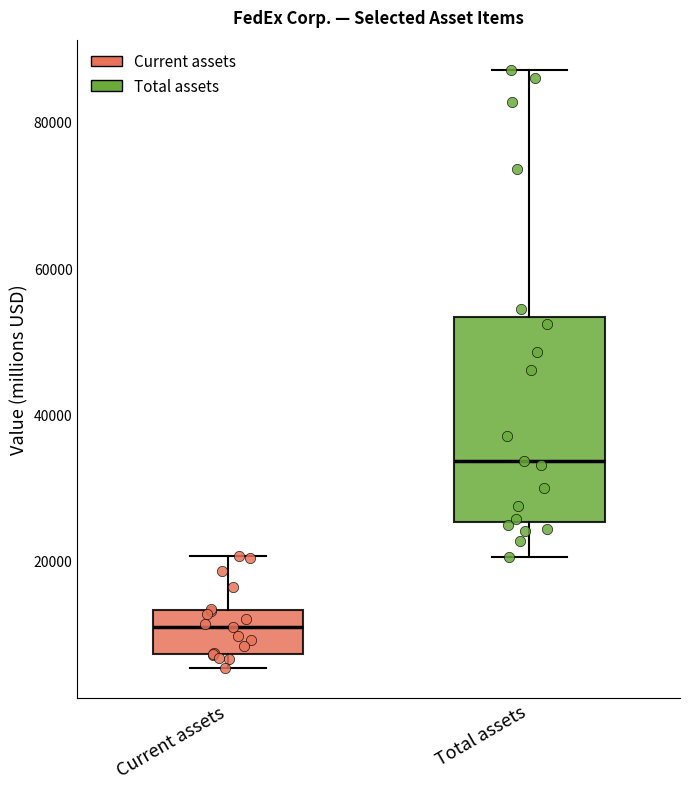

Which box's median line is the highest?

Total assets